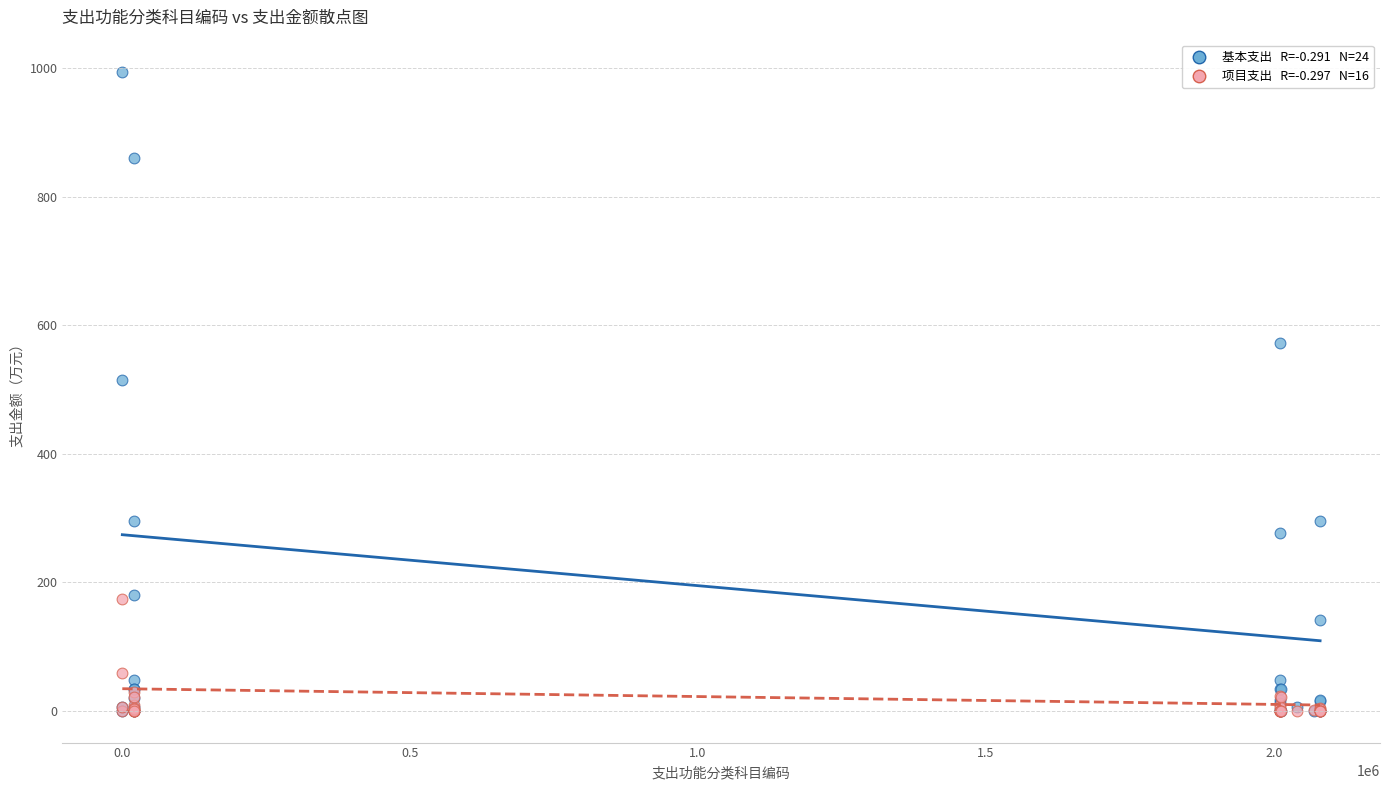

Across all series, what Y value is closest to 497?

514.4